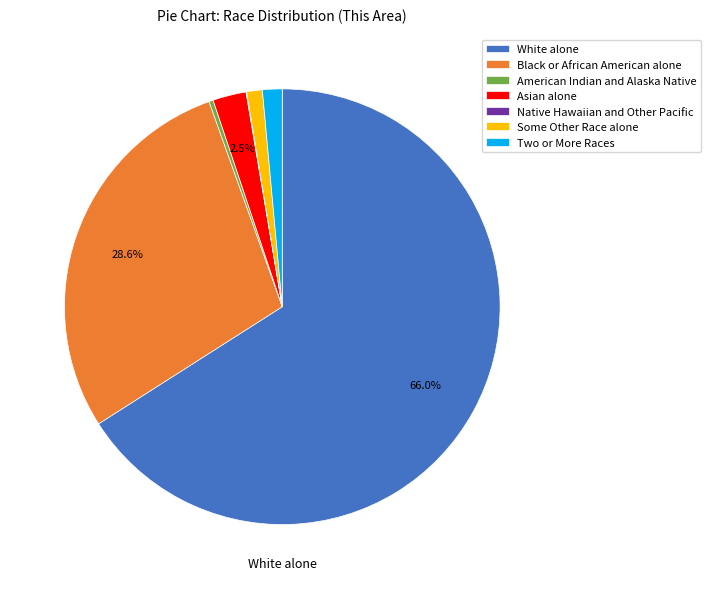

The White alone slice represents 66% of the pie. True or false?

True